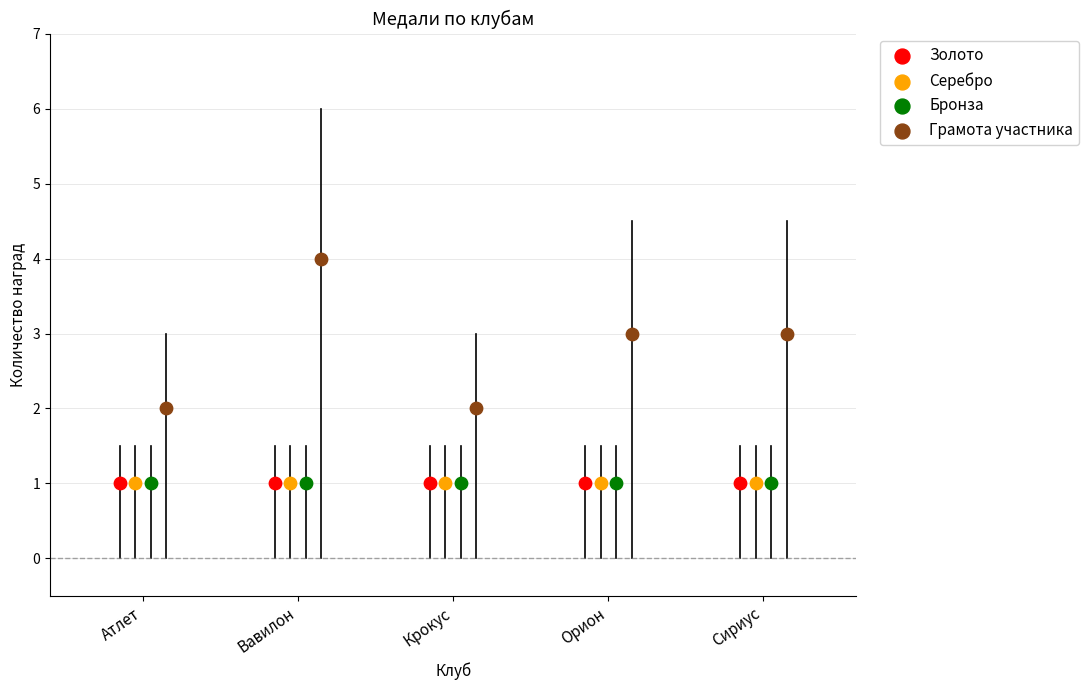

Which series contains the highest Y value?

Грамота участника